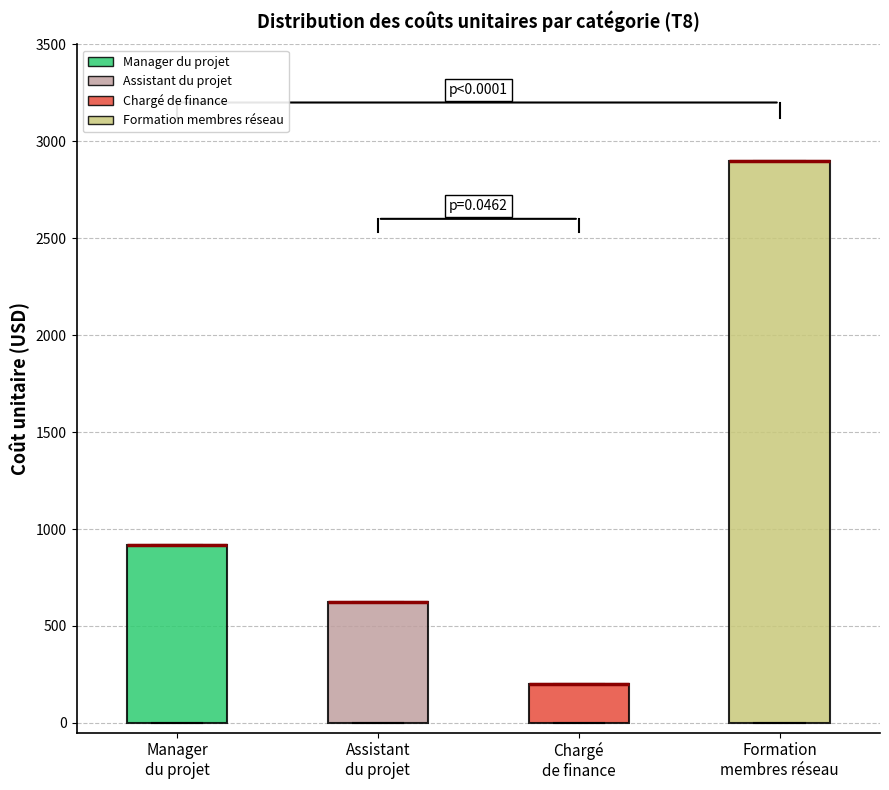

Comparing the boxes themselves (not the whiskers), which one is the tallest?

Formation membres réseau